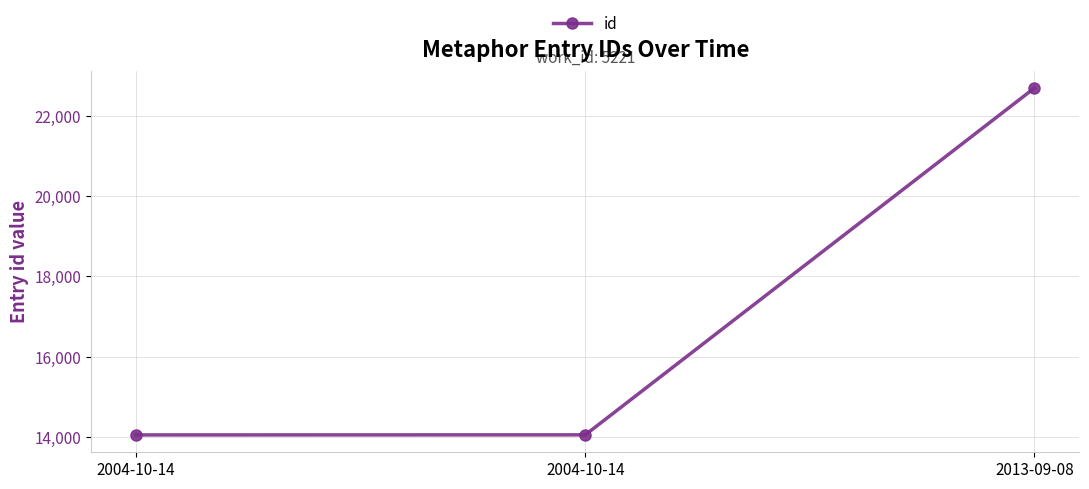

What is the ratio of the value at 2004-10-14 to the value at 2013-09-08?

0.6